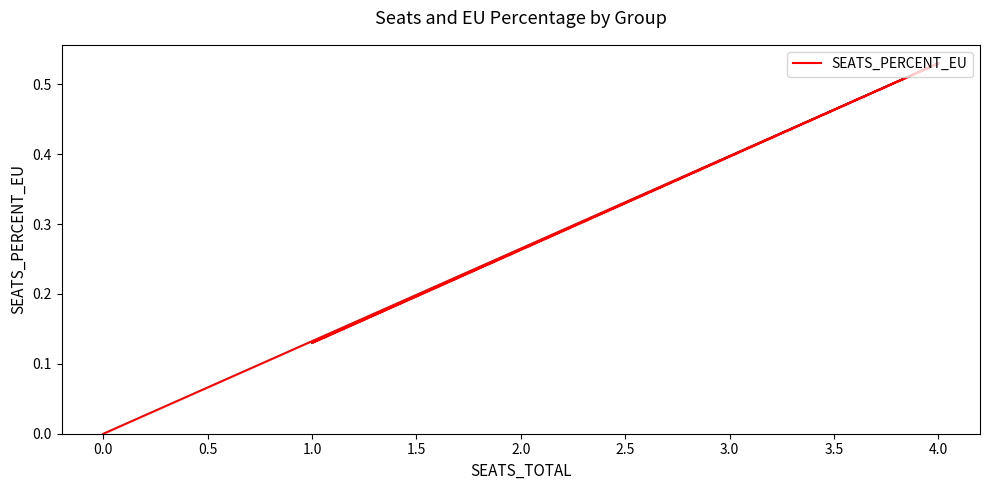

True or false: the data has more than 2 interior local peaks.

False